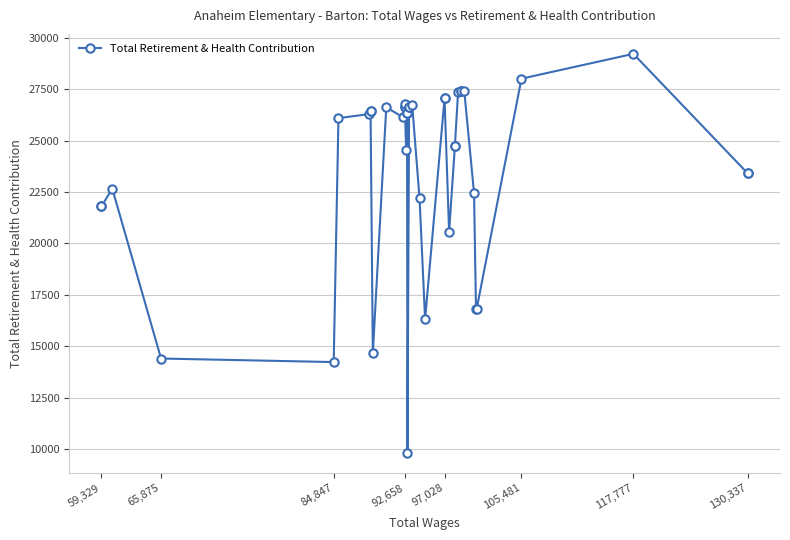

What is the value of the 17th point from the left?

26323